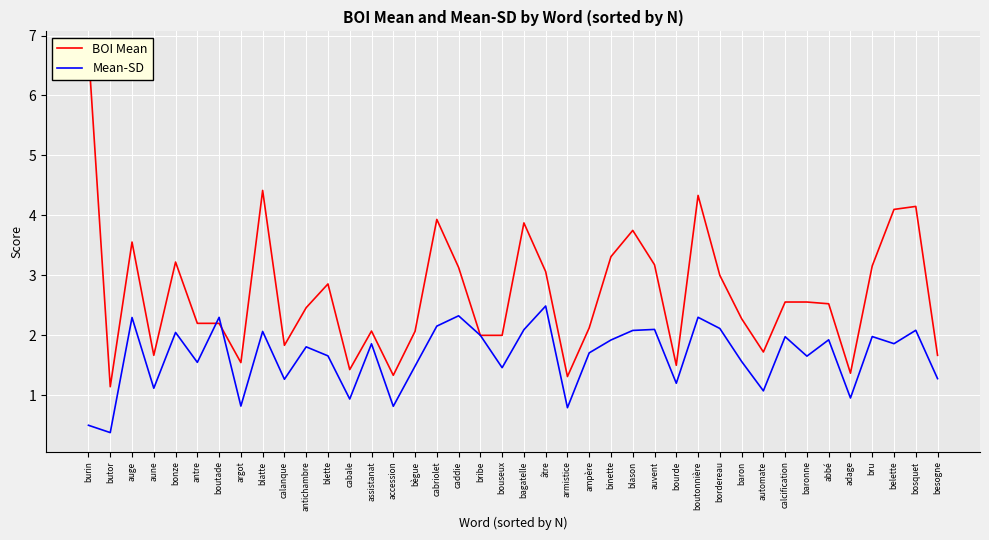

At which label does Mean-SD first exceed 1?

auge